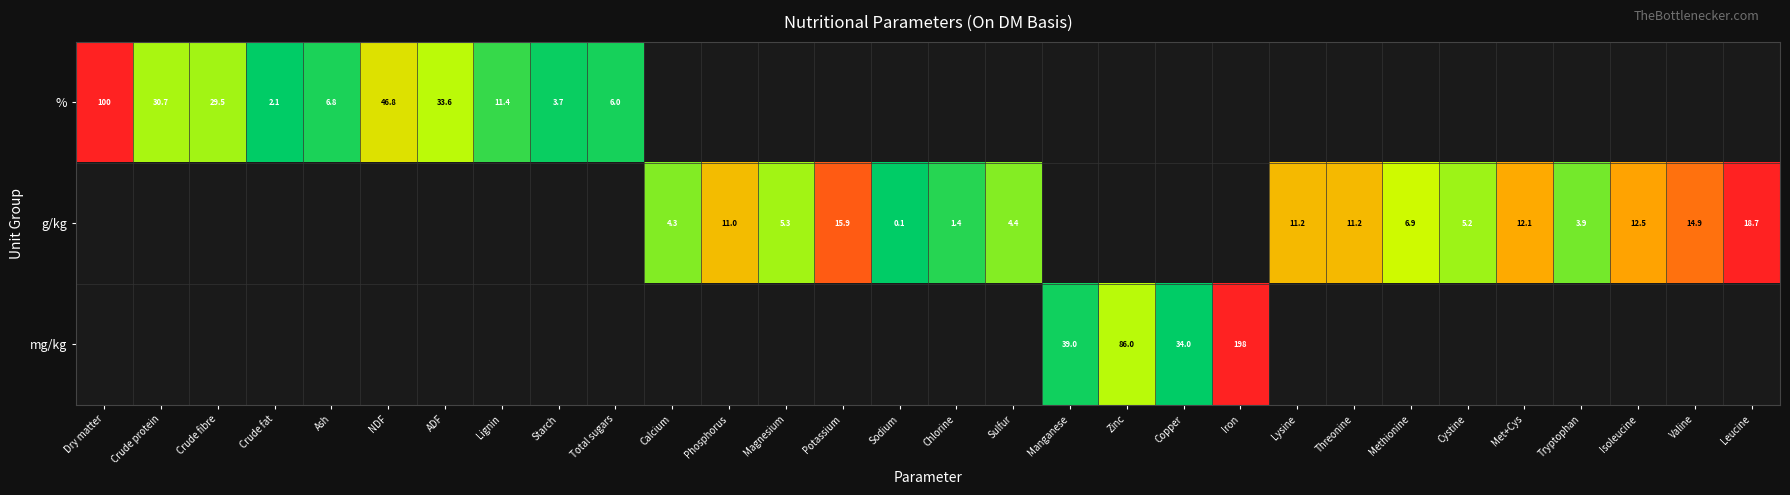

The g/kg series shows 5.3 at Magnesium. True or false?

True